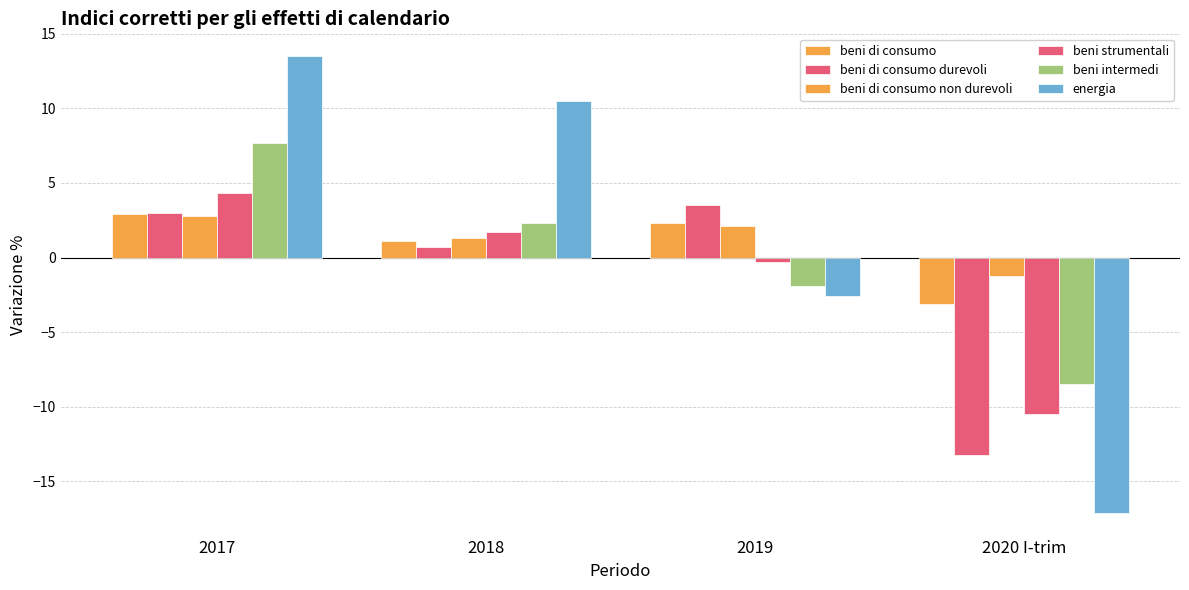

Does the chart contain stacked bars?

No